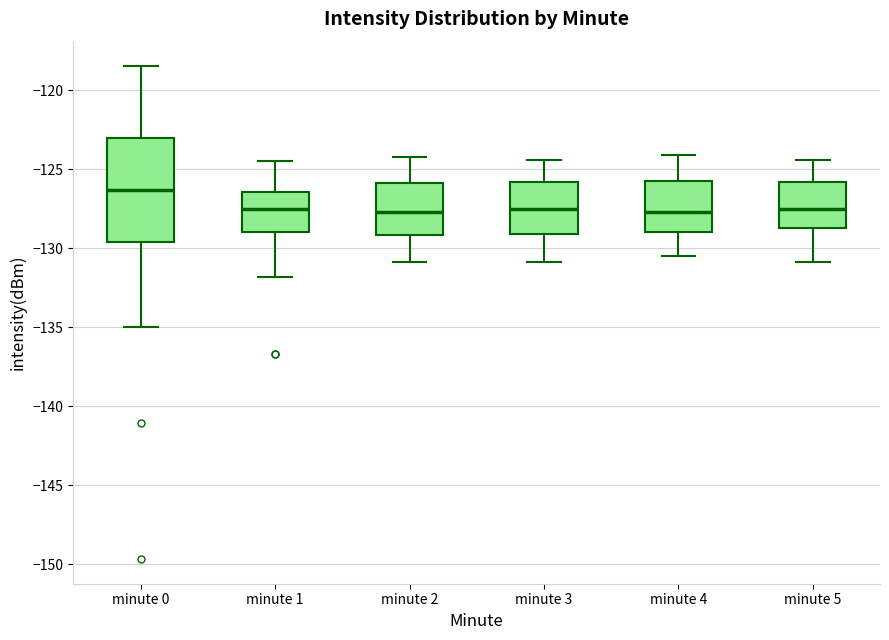

Which box's median line is the highest?

minute 0